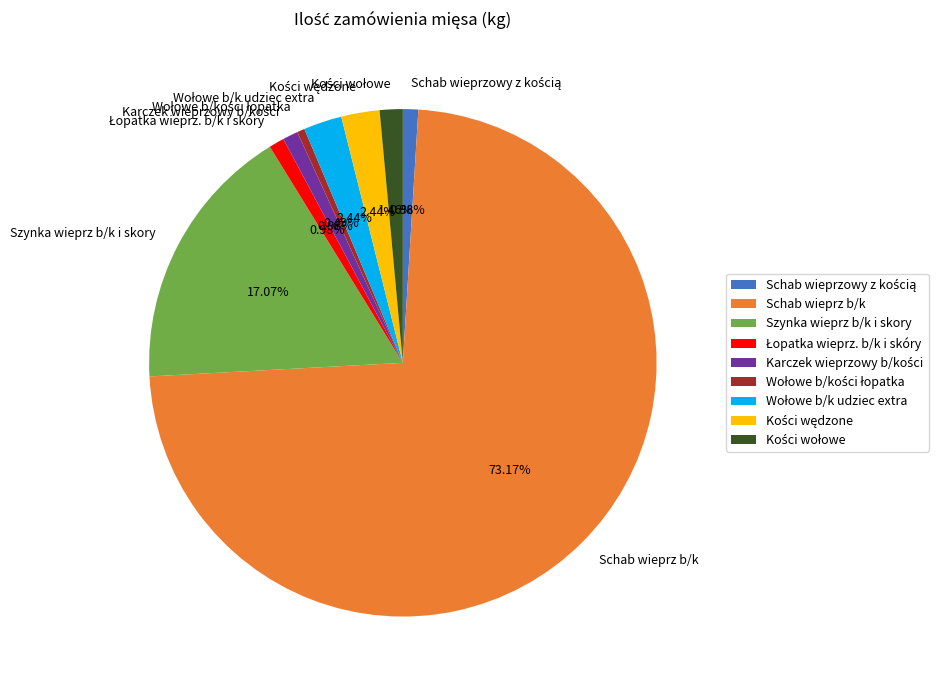

Does any single category account for the majority?

Yes